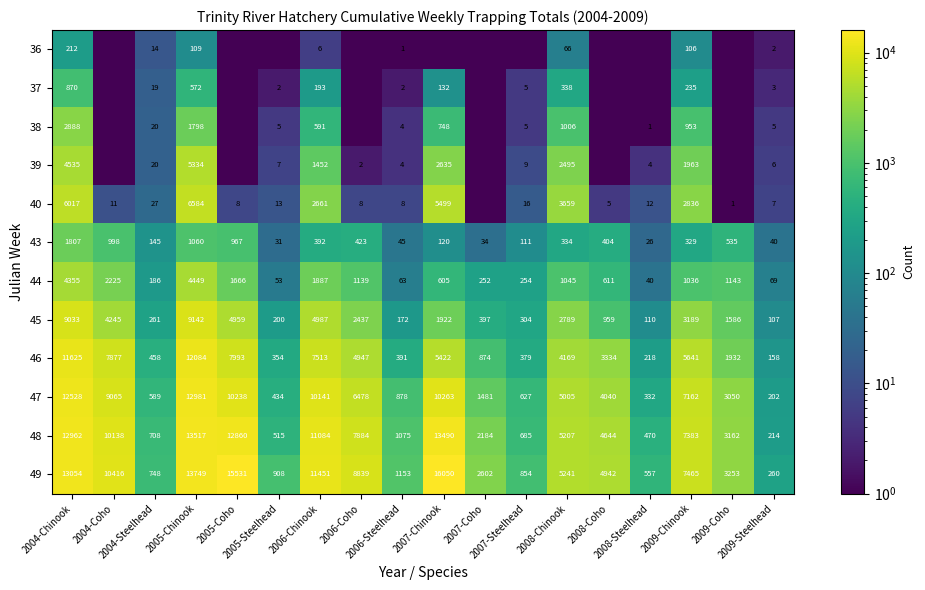

What is the difference between the maximum and minimum values in the 48 series?

13303.0